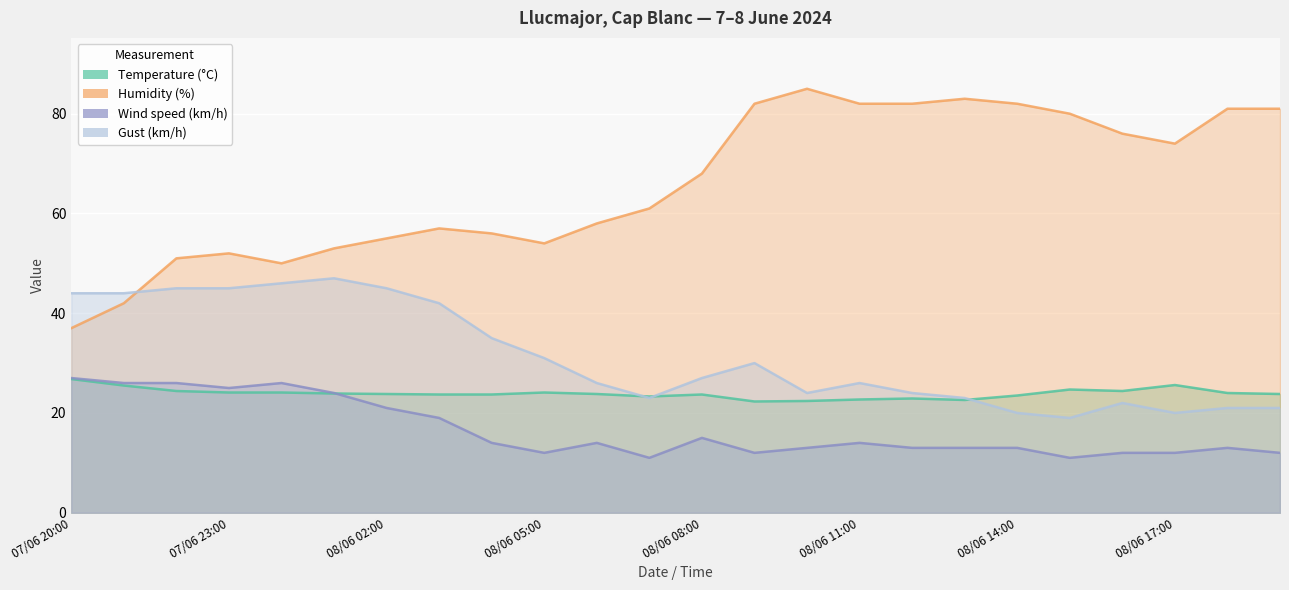

Which has a higher value, 08/06 05:00 or 08/06 15:00?

08/06 15:00